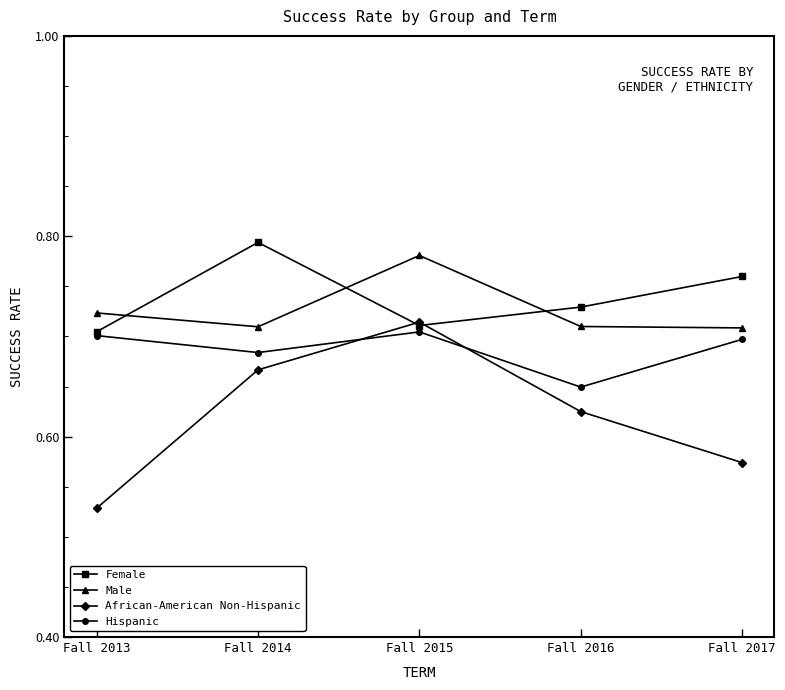

At which category does Female reach its first local valley?

Fall 2015